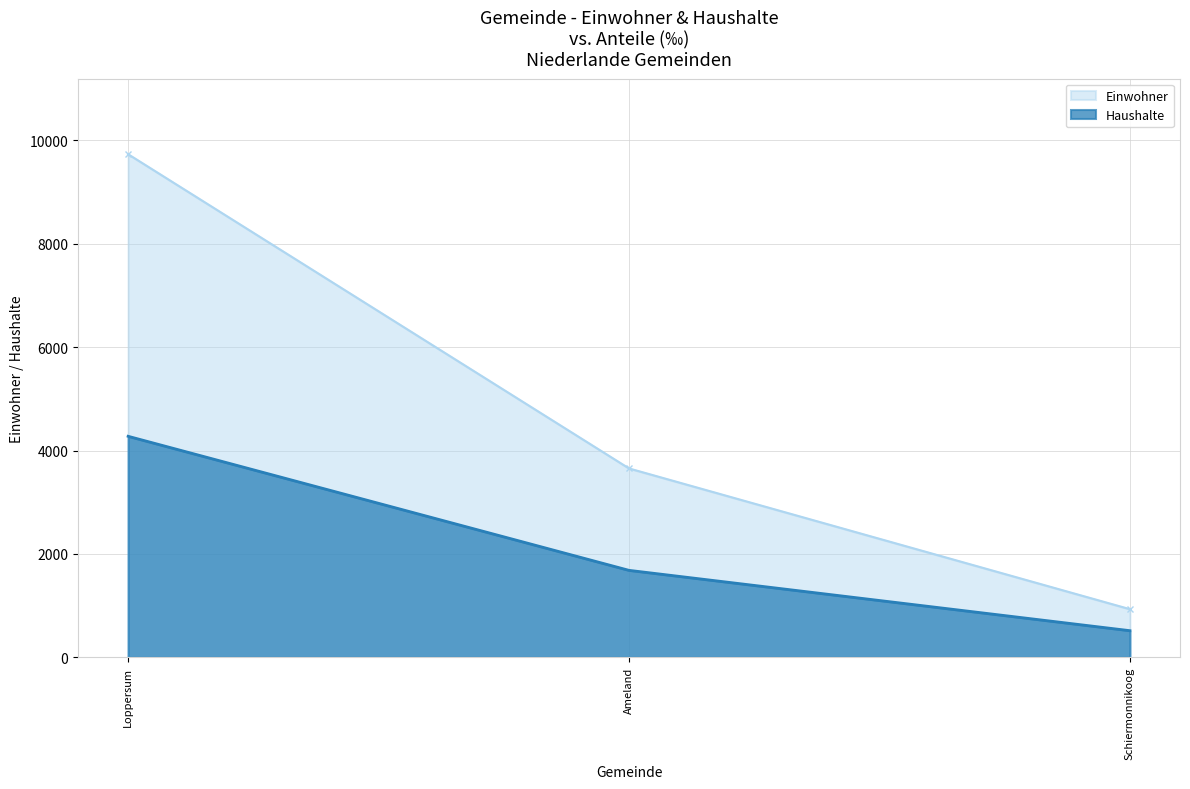

What is the difference between the maximum and minimum values in the Einwohner ‰ series?

8800